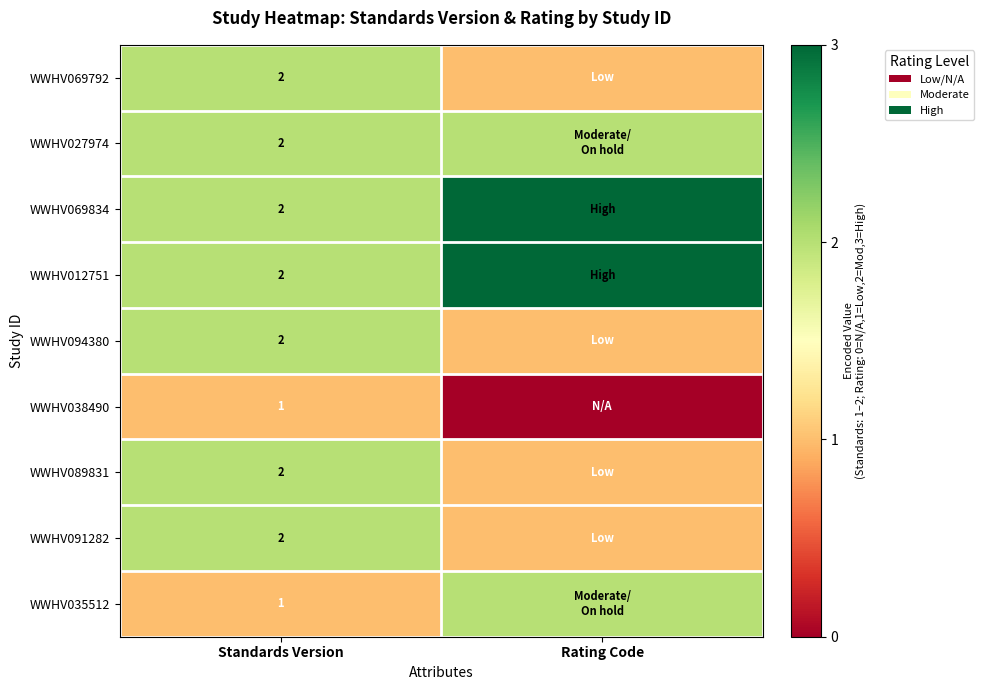

The WWHV069834 series shows 2 at Standards Version. True or false?

True